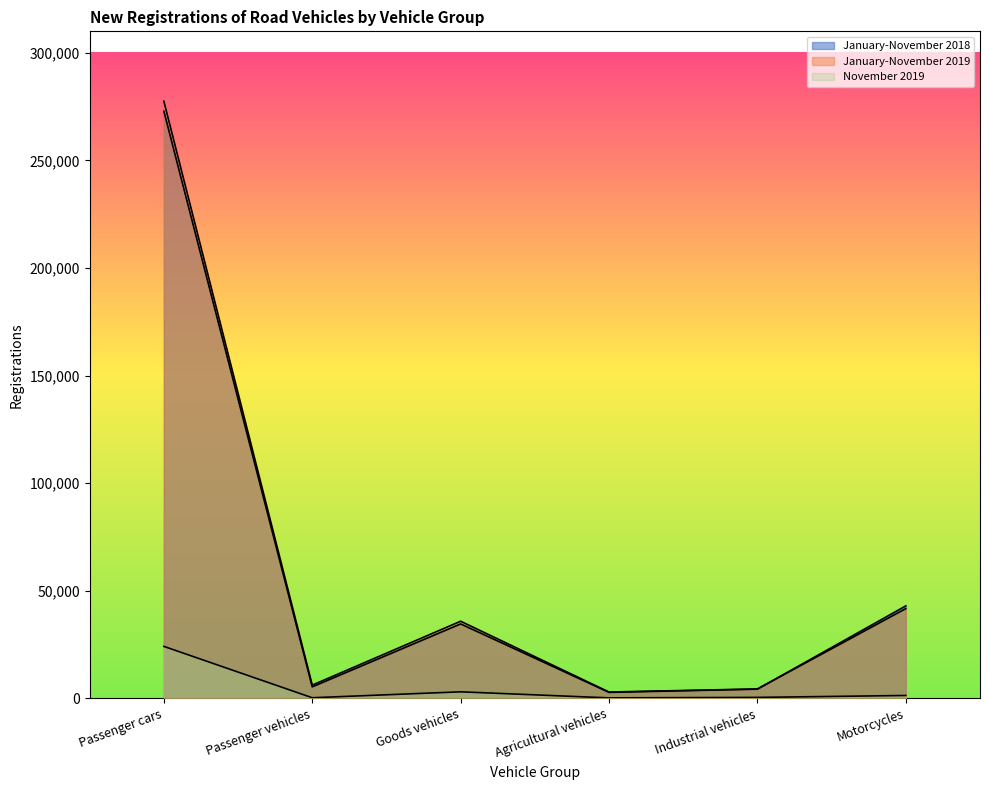

List the series in order of their peak value, highest first.

January-November 2019, January-November 2018, November 2019